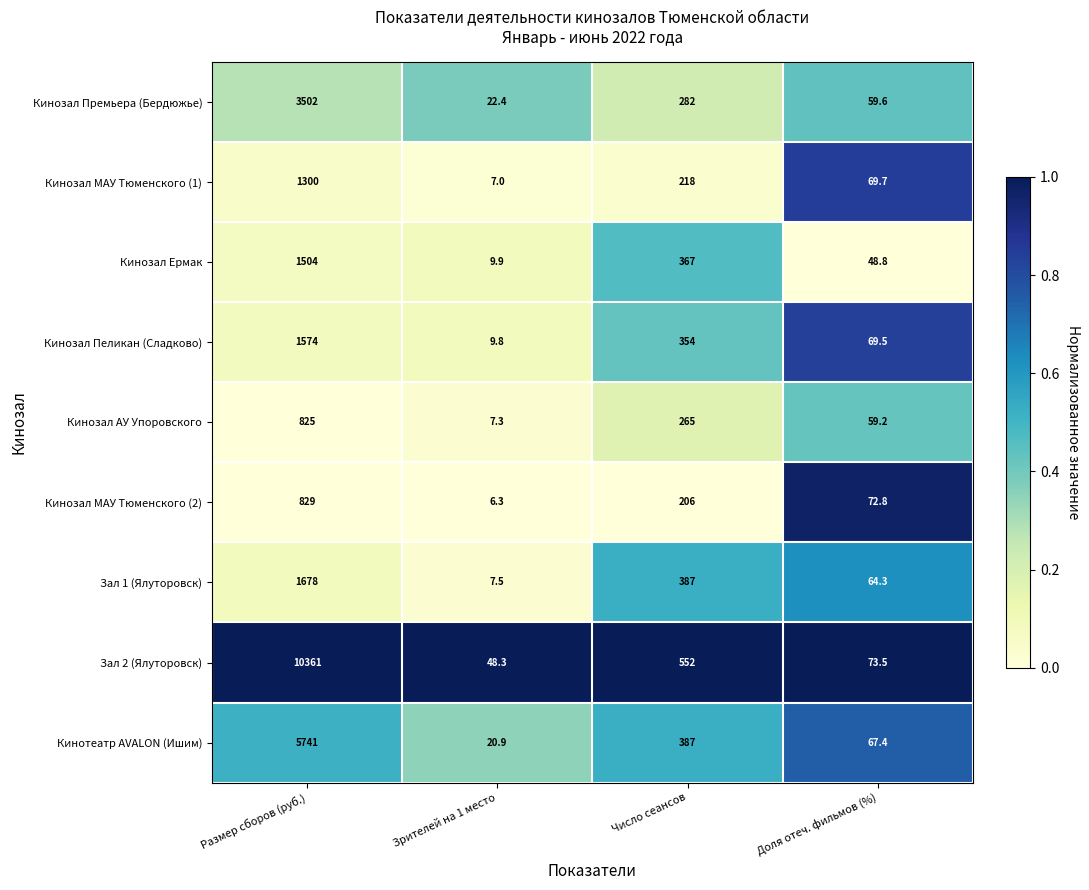

Between Размер сборов (руб.) and Число сеансов, which series saw the biggest shift?

Зал 2 (Ялуторовск)